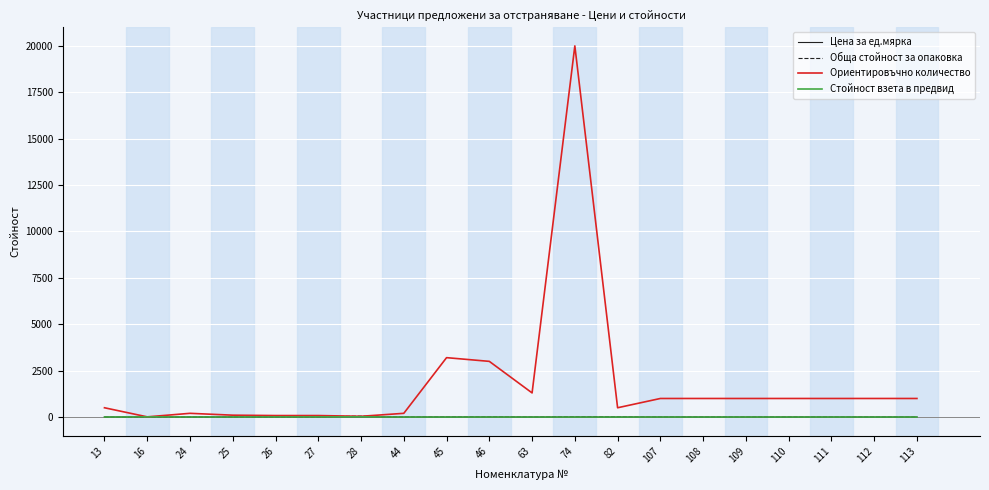

Does the chart have visible grid lines?

Yes